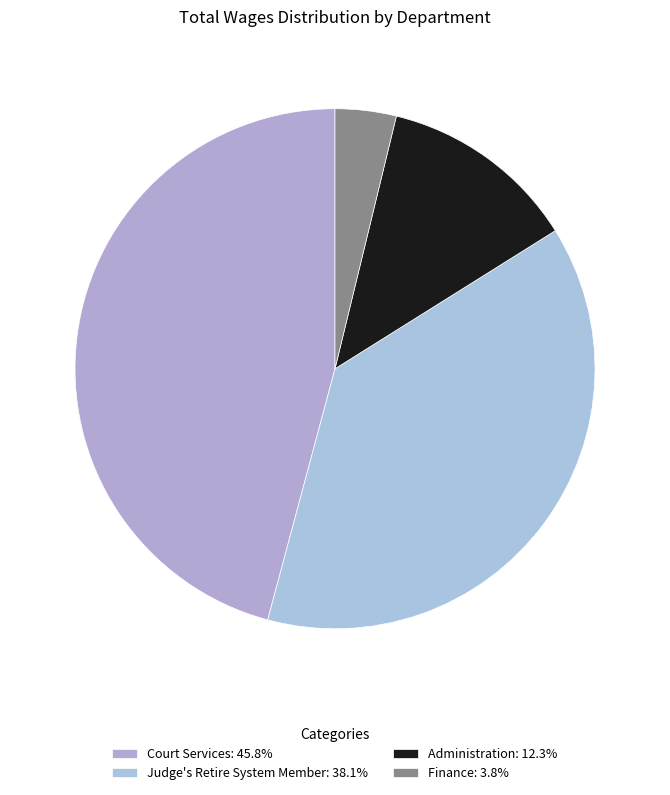

To the nearest percent, what is the combined percentage of Court Services and Administration?

58%